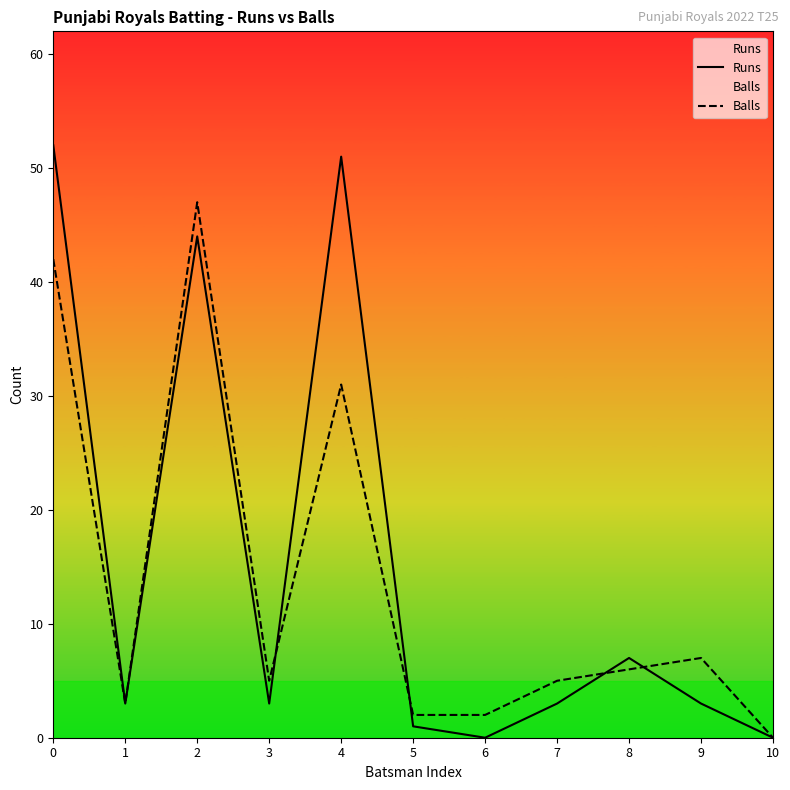

What is the difference between the second highest and minimum values in the Balls series?

42